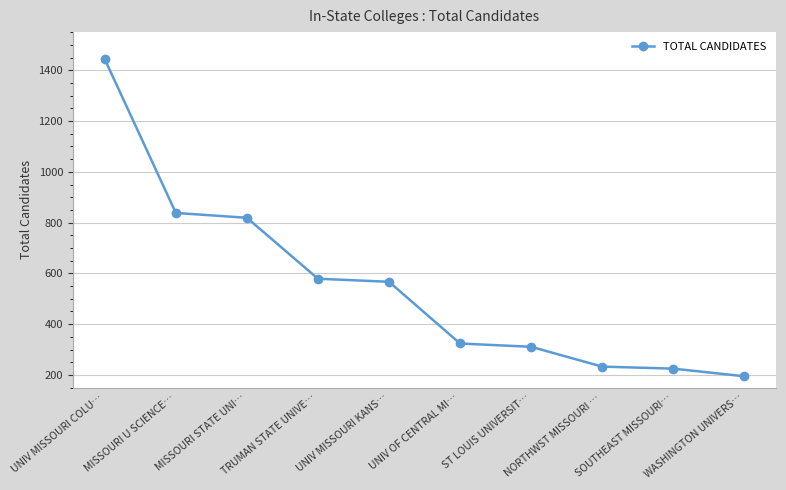

What is the change in value from ST LOUIS UNIVERSIT… to SOUTHEAST MISSOURI…?

-86